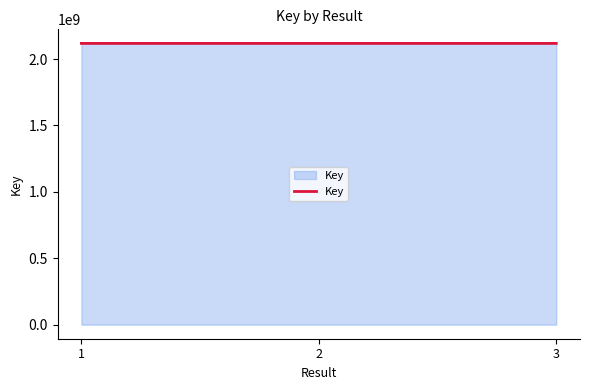

Is it true that the value at 1 is 2117924634?

True